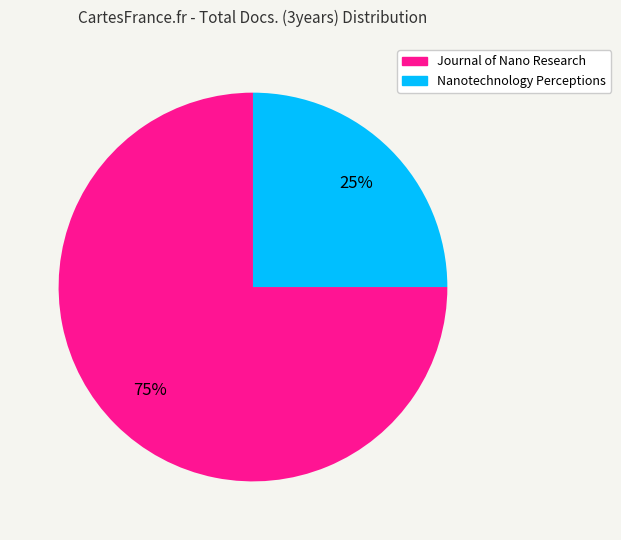

Rank the categories by value from highest to lowest.

Journal of Nano Research, Nanotechnology Perceptions